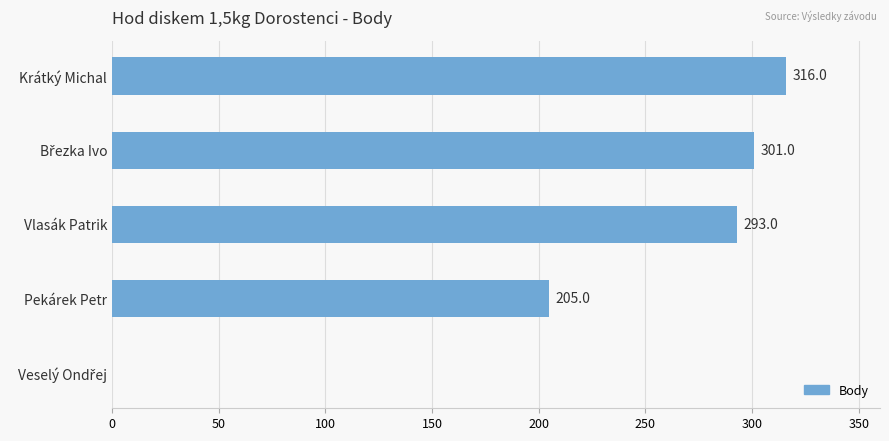

What is the greatest value displayed?

316